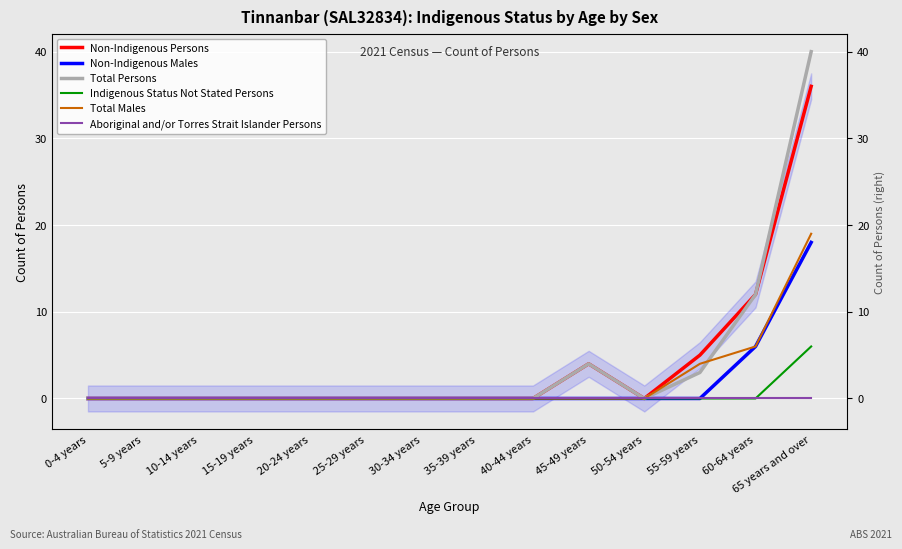

The value of Non-Indigenous Males at 45-49 years is -11. True or false?

False